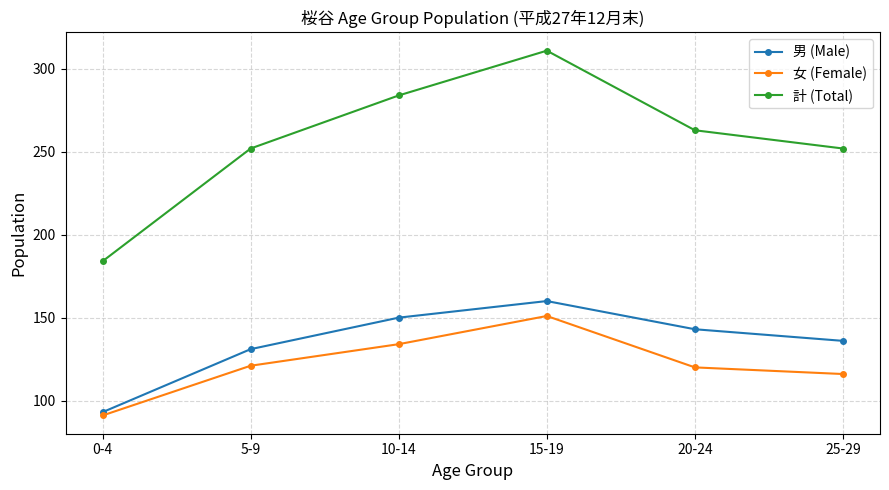

What is the average value of the 女 (Female) series?

122